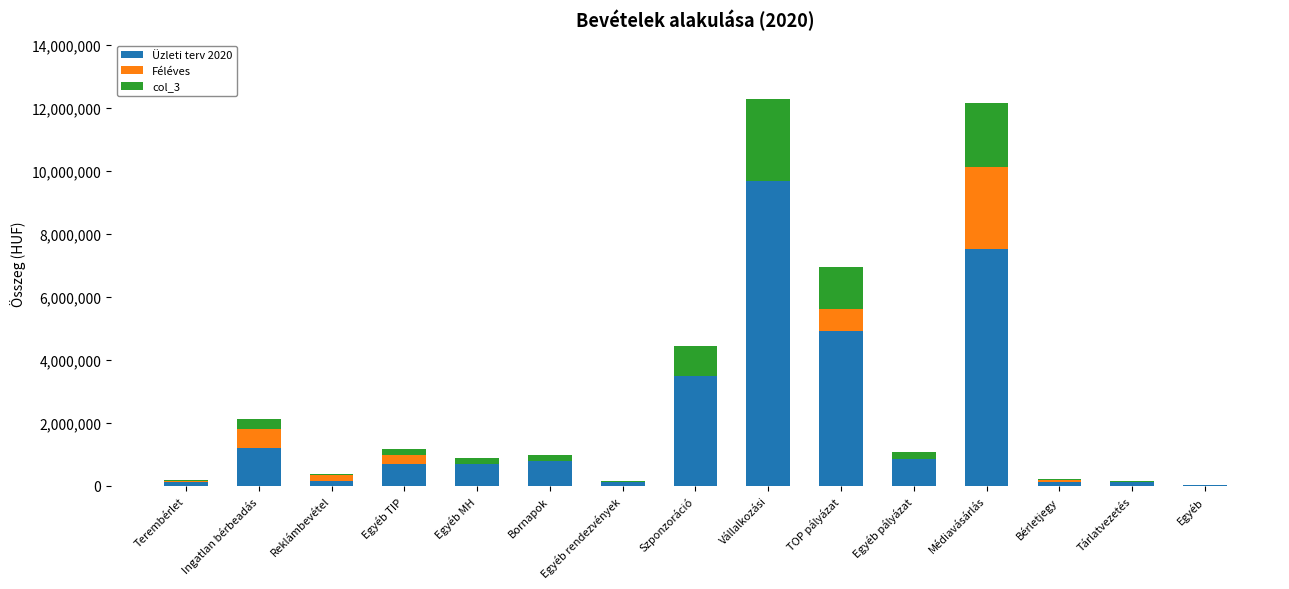

What is the total value across all series at Vállalkozási?

12301220